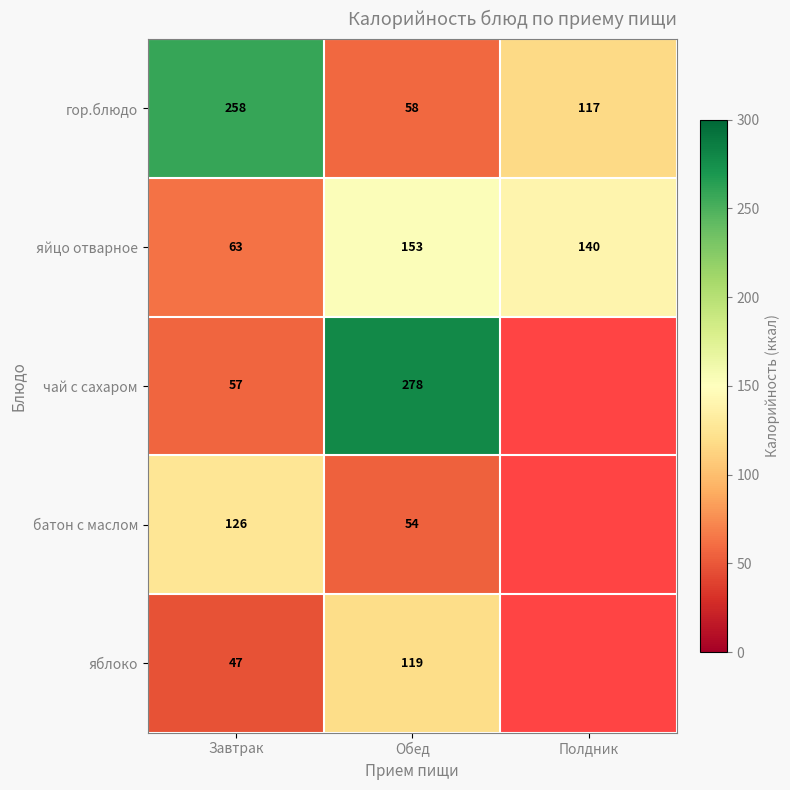

At which category is the sum across all series the highest?

Обед